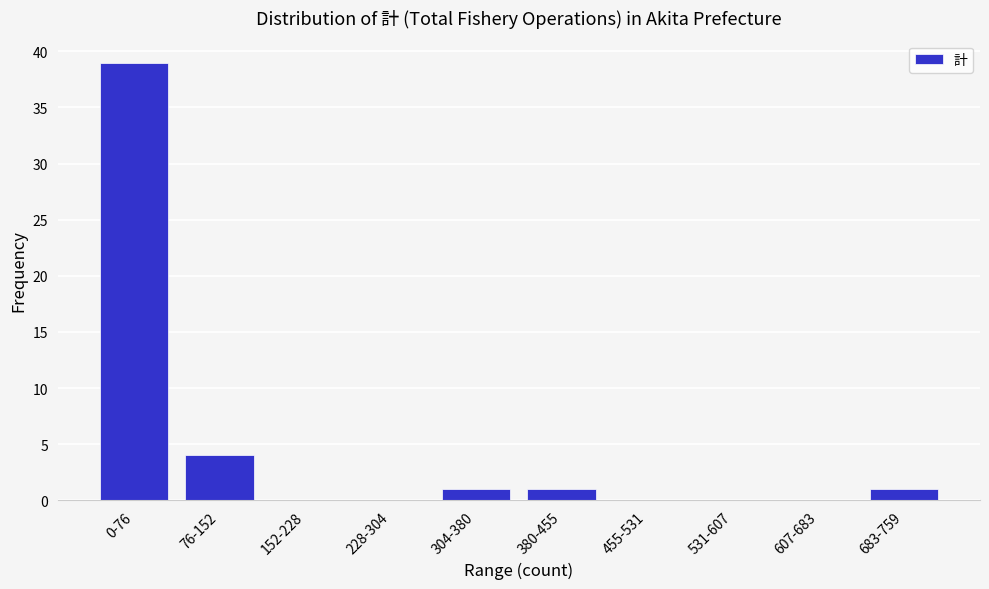

Reading left to right, what are all the values shown in this chart?

0-76=39	76-152=4	152-228=0	228-304=0	304-380=1	380-455=1	455-531=0	531-607=0	607-683=0	683-759=1